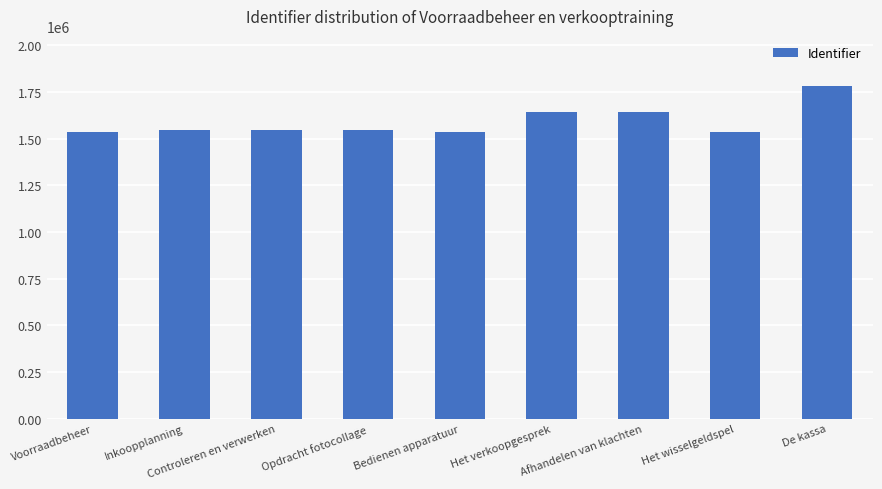

What is the maximum value shown in the chart?

1783544